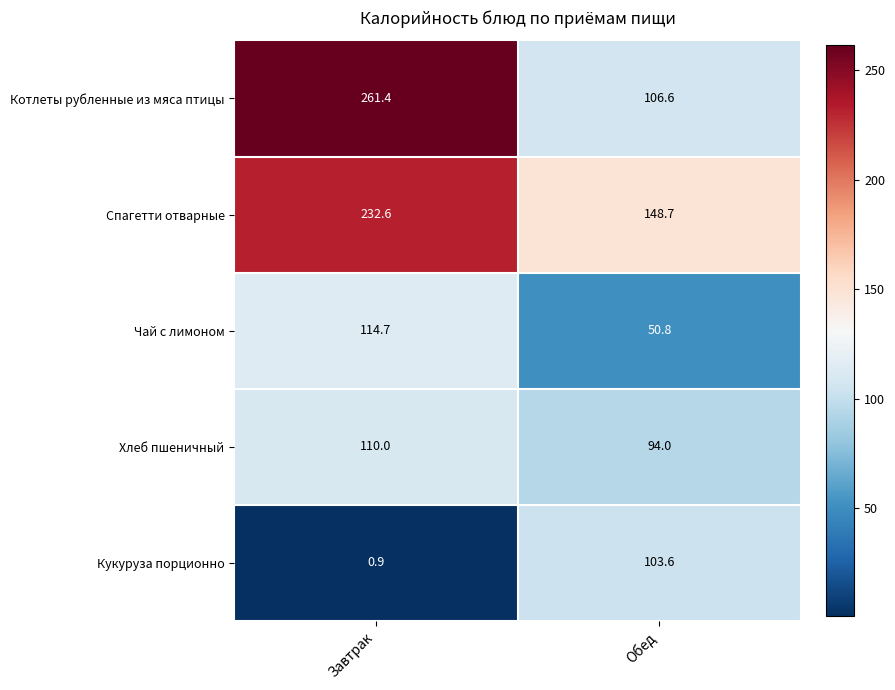

Reading left to right, transcribe all the data shown in this chart.

Котлеты рубленные из мяса птицы: Завтрак=261.4	Обед=106.6
Спагетти отварные: Завтрак=232.6	Обед=148.7
Чай с лимоном: Завтрак=114.7	Обед=50.8
Хлеб пшеничный: Завтрак=110.0	Обед=94.0
Кукуруза порционно: Завтрак=0.9	Обед=103.6